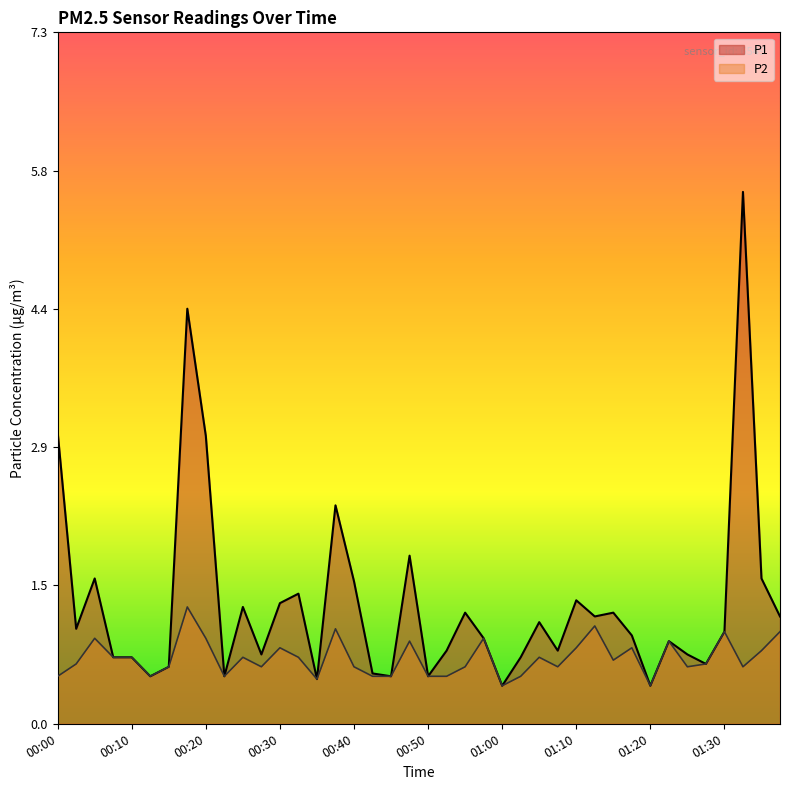

True or false: P2 and P1 cross at least once.

False